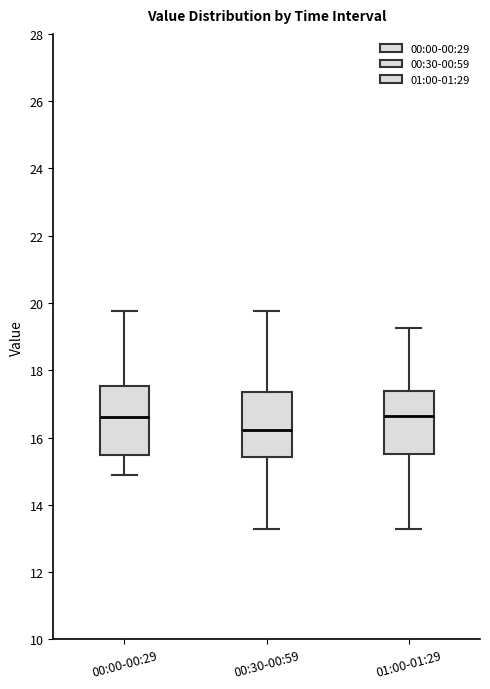

Which box has the lowest median line?

00:30-00:59